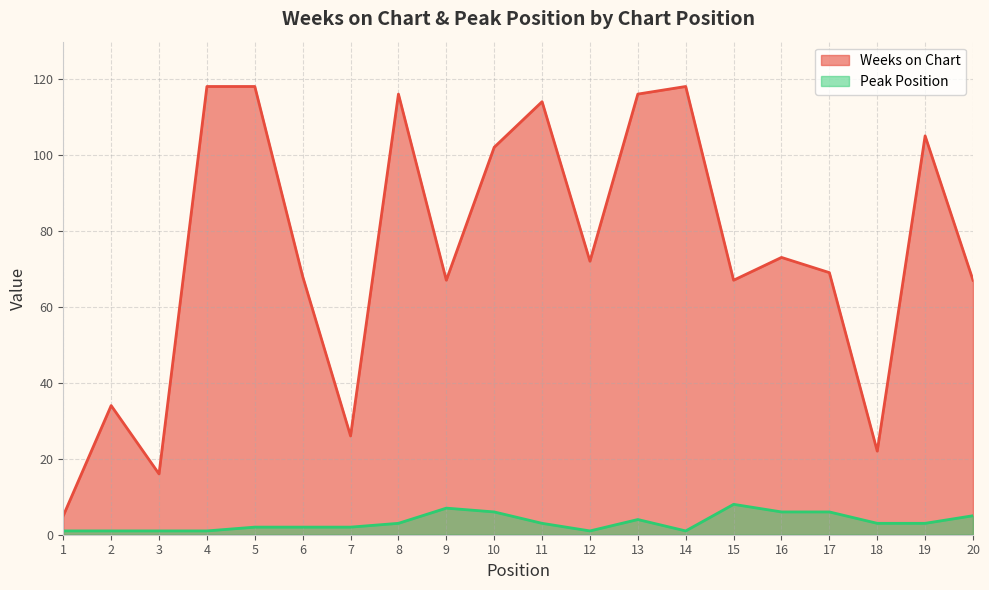

True or false: Peak Position has a value of 5 at 20.

True